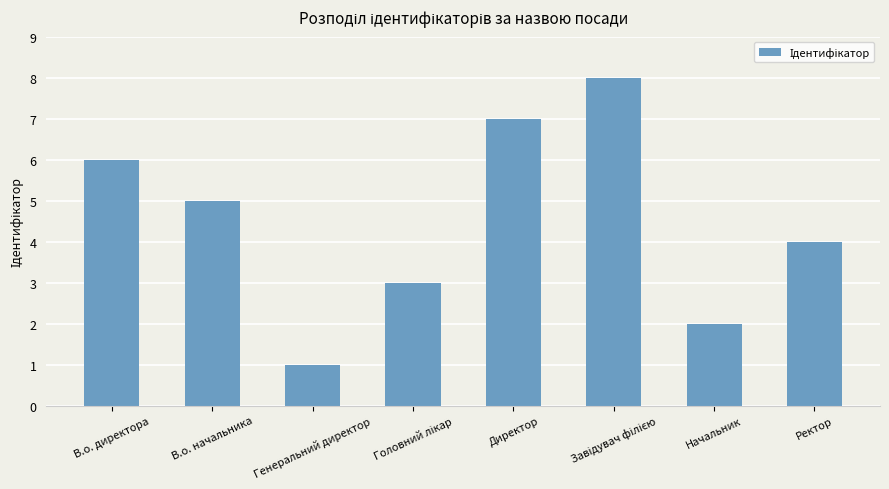

What is the sum of all values?

36